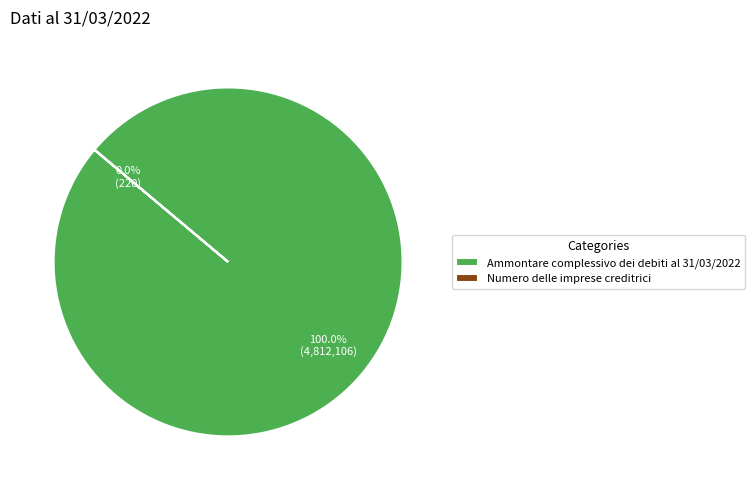

Combined, what portion of the pie is Numero delle imprese creditrici and Ammontare complessivo dei debiti al 31/03/2022?

100.0%